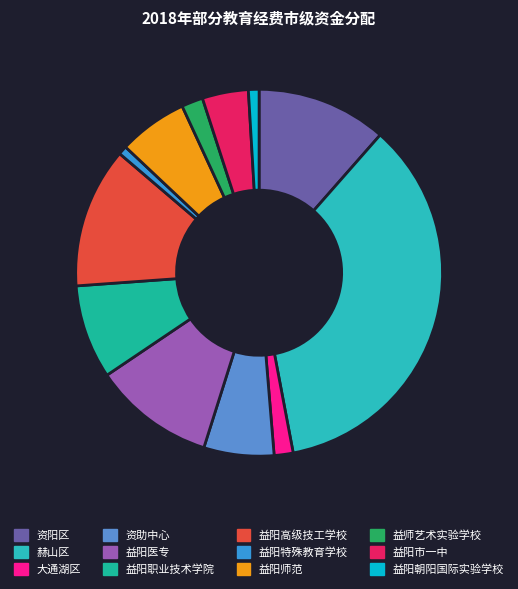

To the nearest percent, what is the difference between the 益阳特殊教育学校 and 益阳师范 slice percentages?

5%